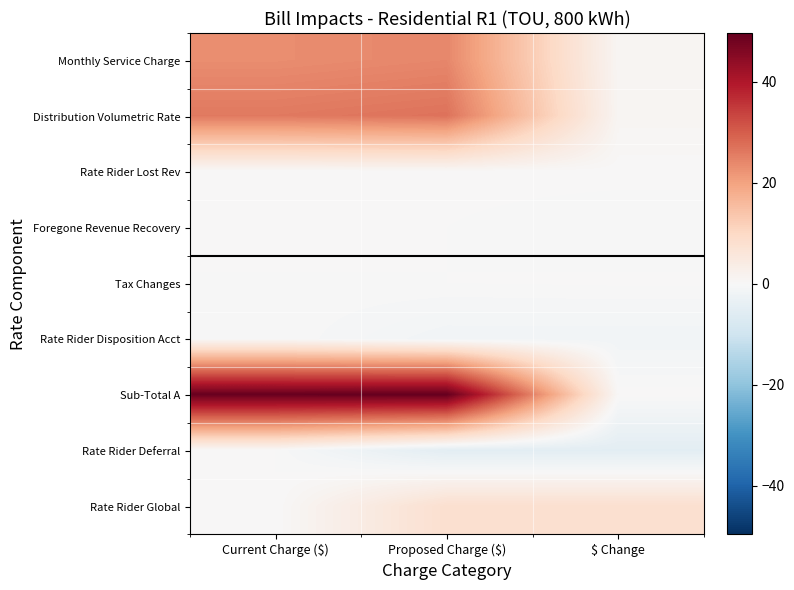

Which series has the largest total across all categories?

Sub-Total A